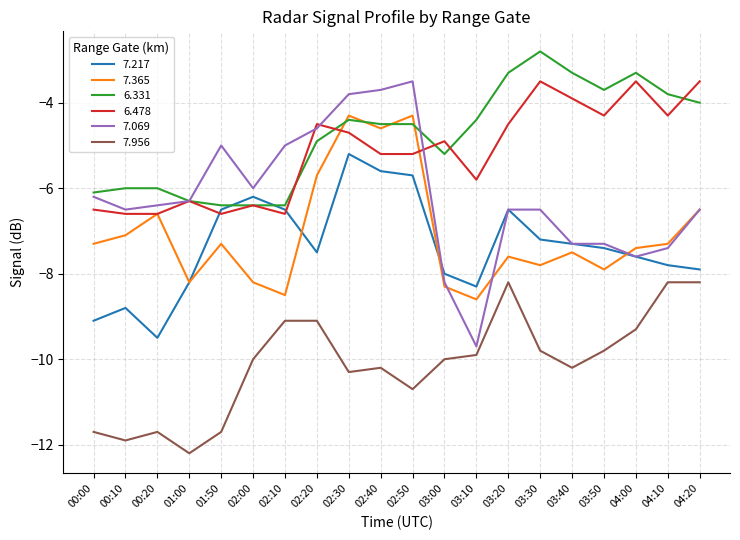

What is the difference between the highest and lowest values at 02:20?

4.6